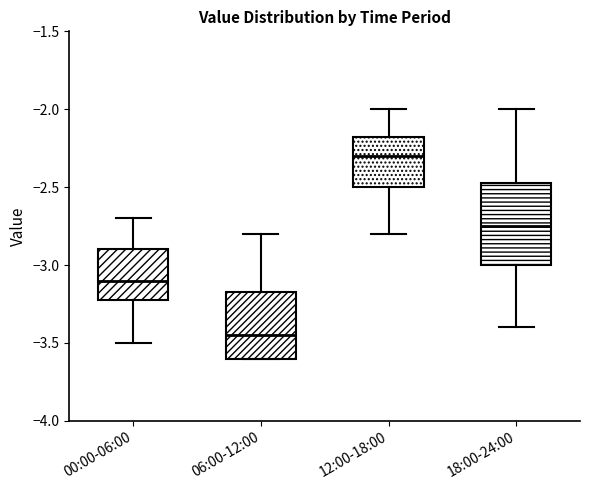

Where is the upper edge of the box for 18:00-24:00 on the y-axis? The values are not printed on the chart, so give them approximately, as read against the axis.

-2.45